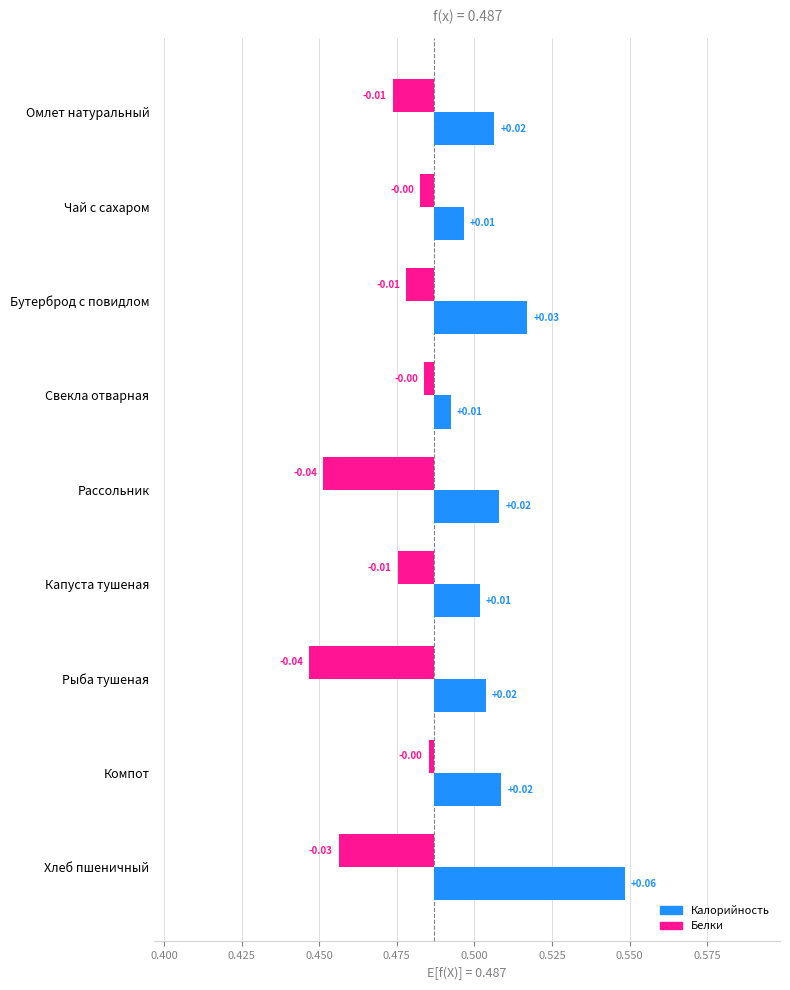

Is the value of Белки at Чай с сахаром greater than the value of Калорийность at Свекла отварная?

No